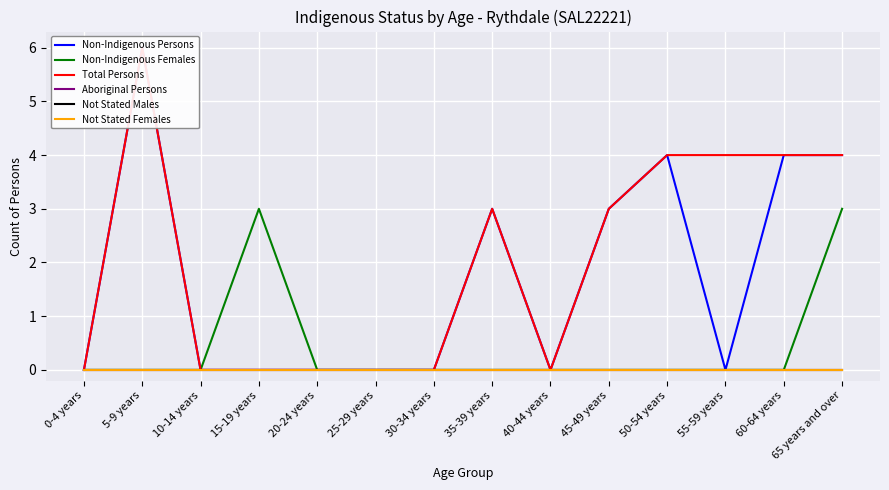

The value of Total Persons at 5-9 years is 6. True or false?

True